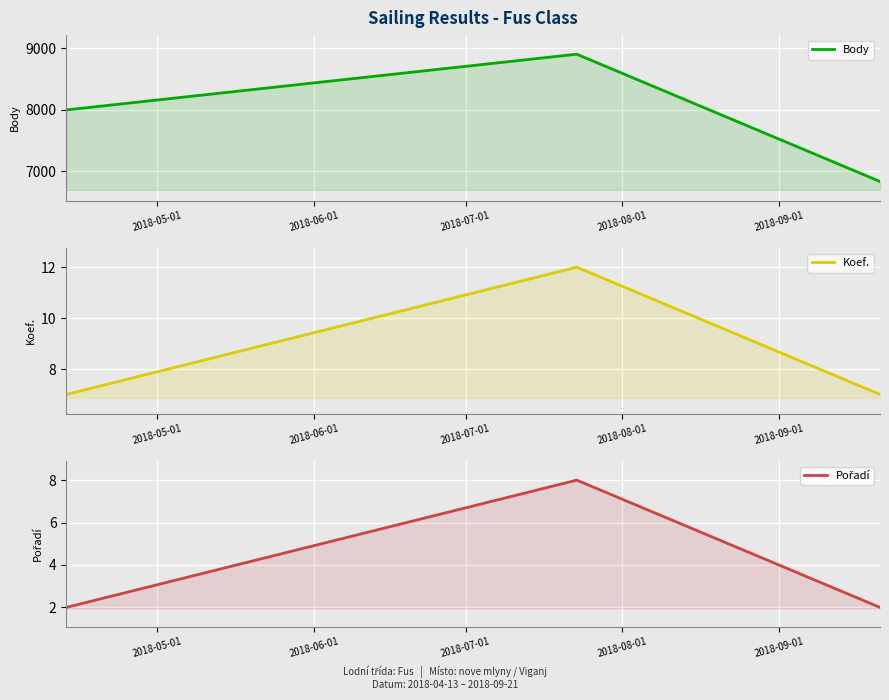

Which series has the largest range (max minus min)?

Body